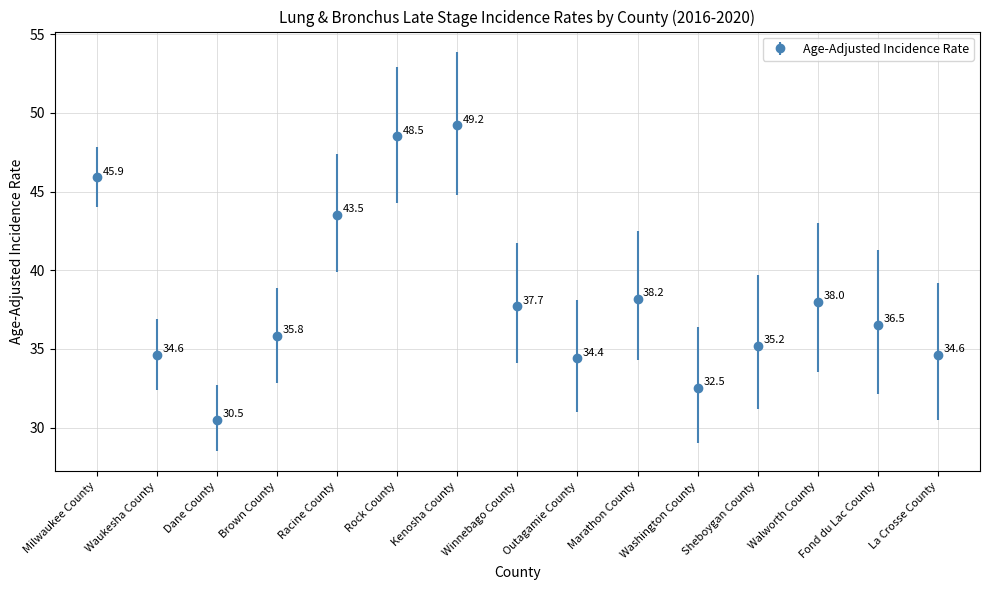

Which has a higher value, Brown County or Fond du Lac County?

Fond du Lac County